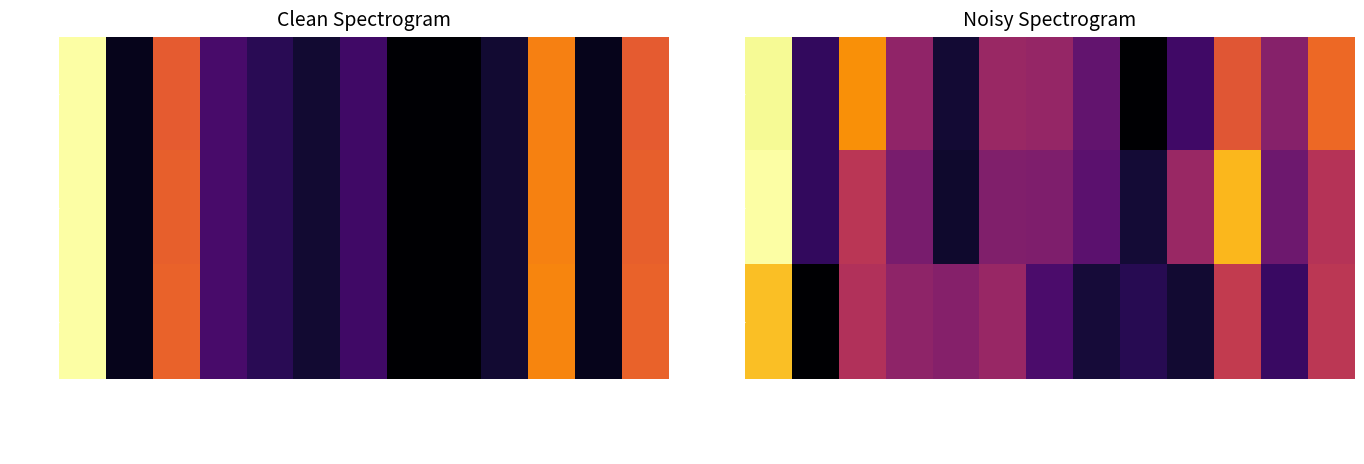

What is the sum of all за 2023 values?

244.7